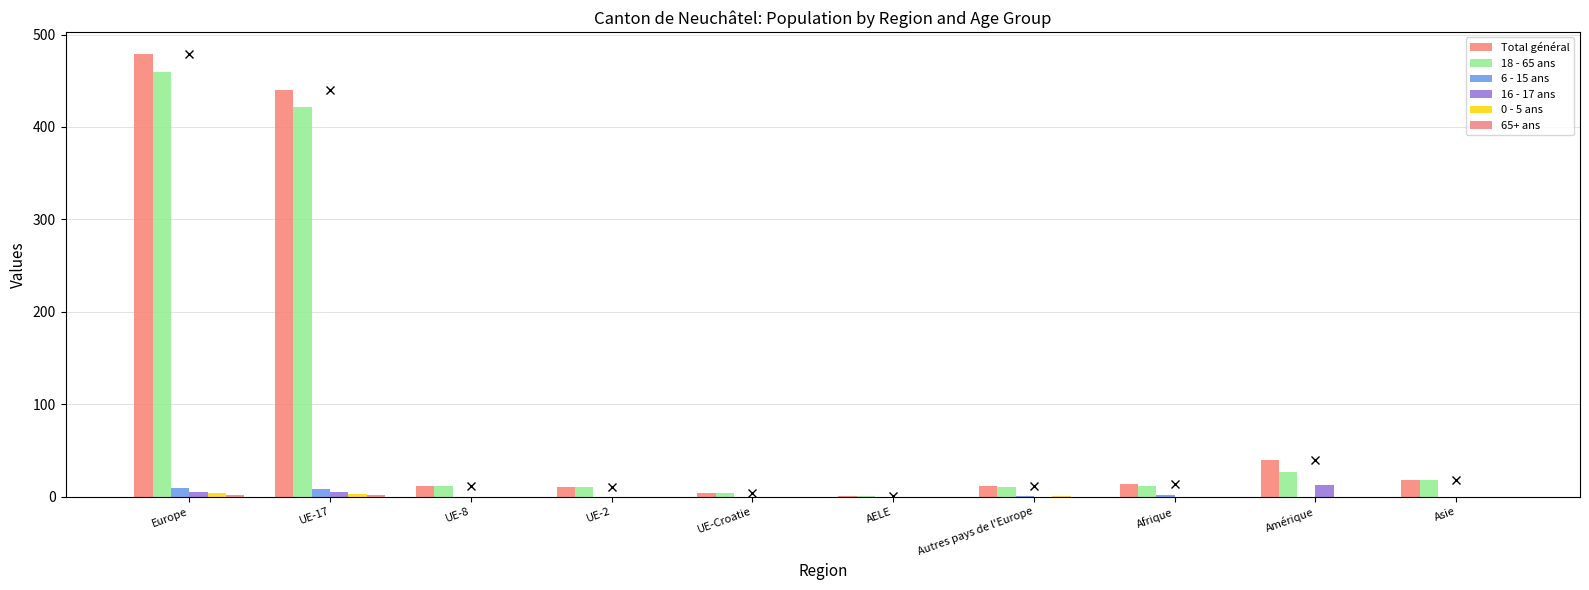

The 18 - 65 ans series shows 6 at Afrique. True or false?

False